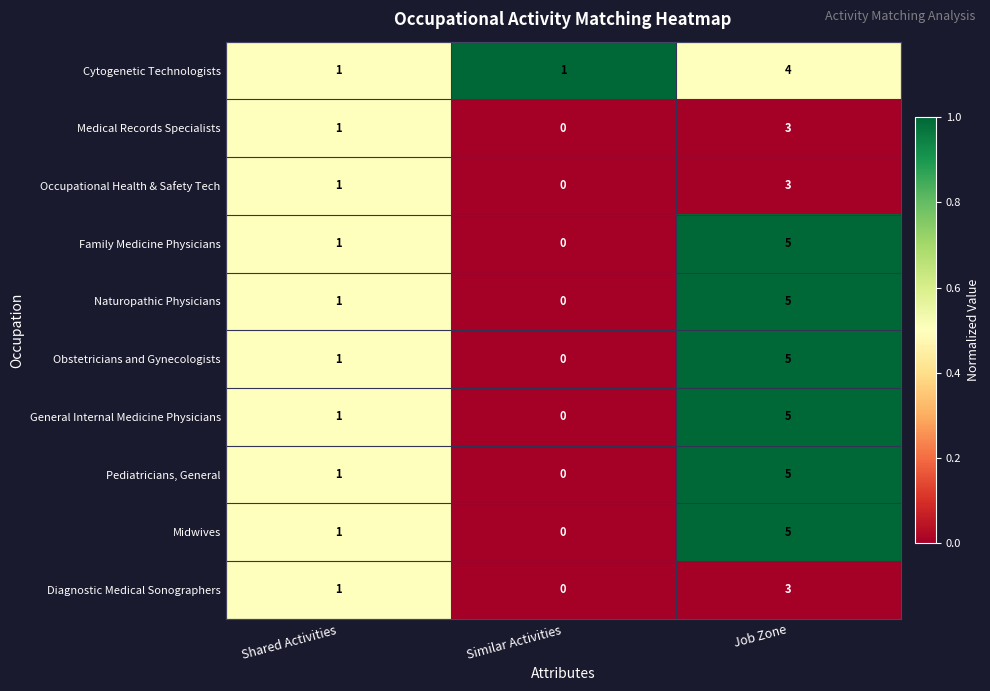

Reading left to right, list all the values displayed in this chart.

Cytogenetic Technologists: 1	1	4
Medical Records Specialists: 1	0	3
Occupational Health & Safety Tech: 1	0	3
Family Medicine Physicians: 1	0	5
Naturopathic Physicians: 1	0	5
Obstetricians and Gynecologists: 1	0	5
General Internal Medicine Physicians: 1	0	5
Pediatricians, General: 1	0	5
Midwives: 1	0	5
Diagnostic Medical Sonographers: 1	0	3